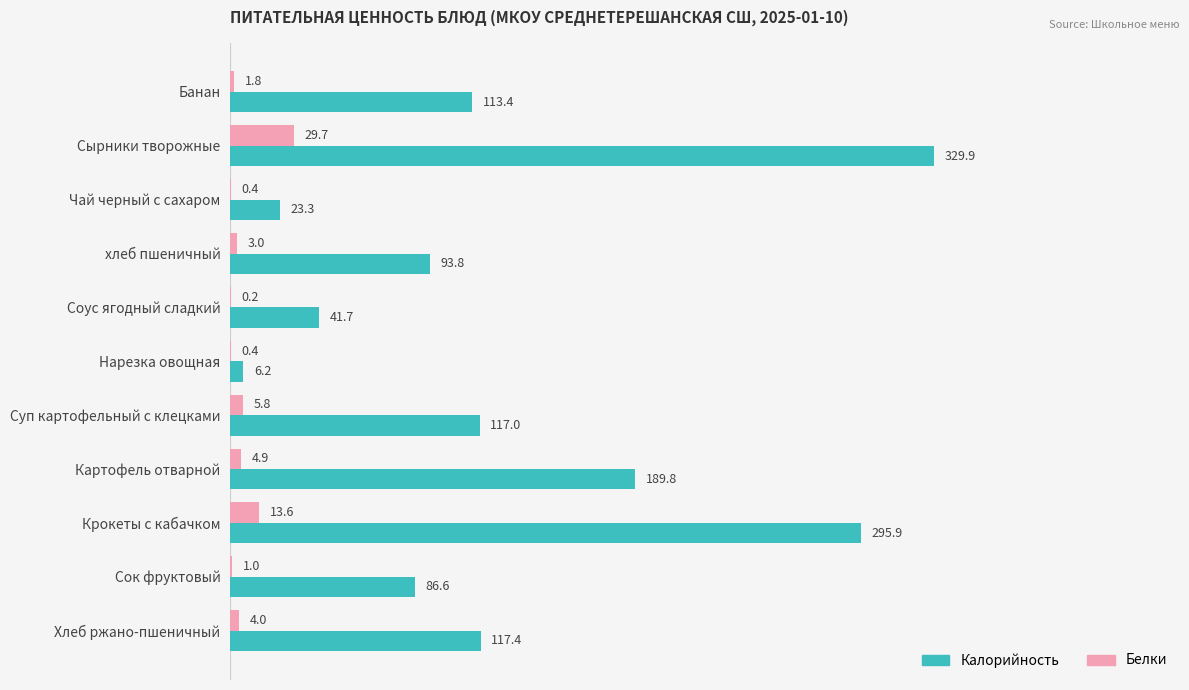

Which series changed the most between Сырники творожные and Суп картофельный с клецками?

Калорийность